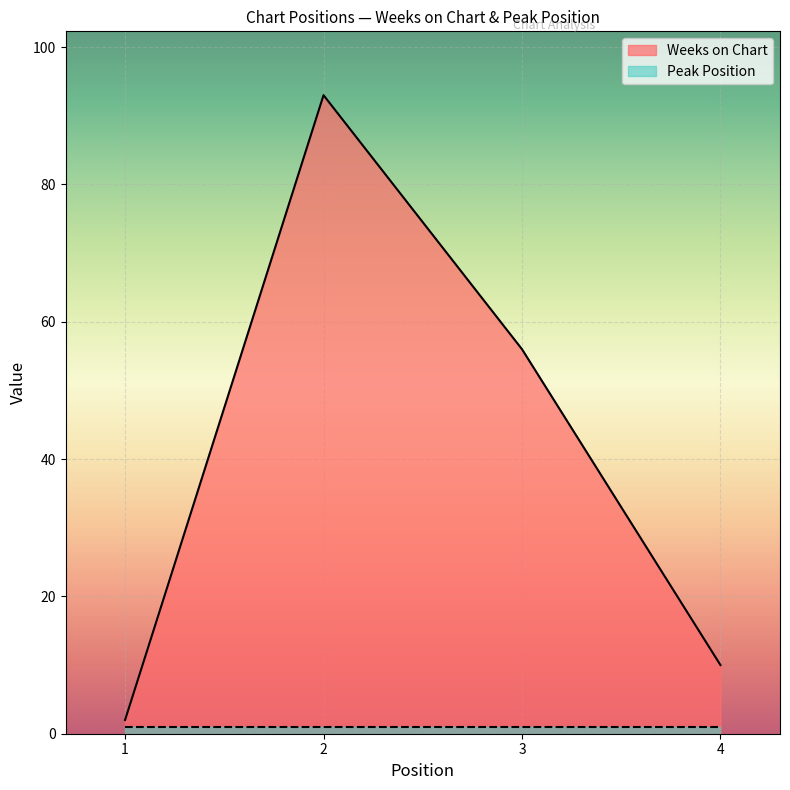

List the labels in order of value, smallest first.

1, 4, 3, 2